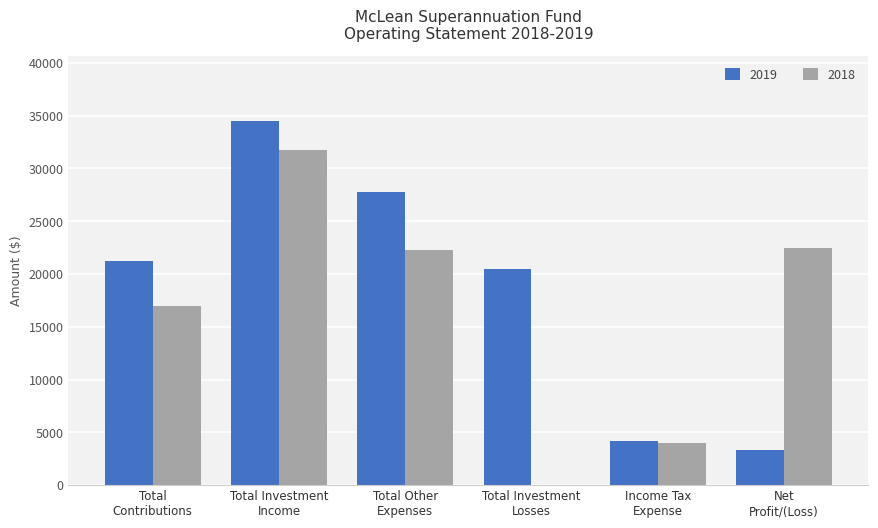

At which category is the sum across all series the highest?

Total Investment
Income